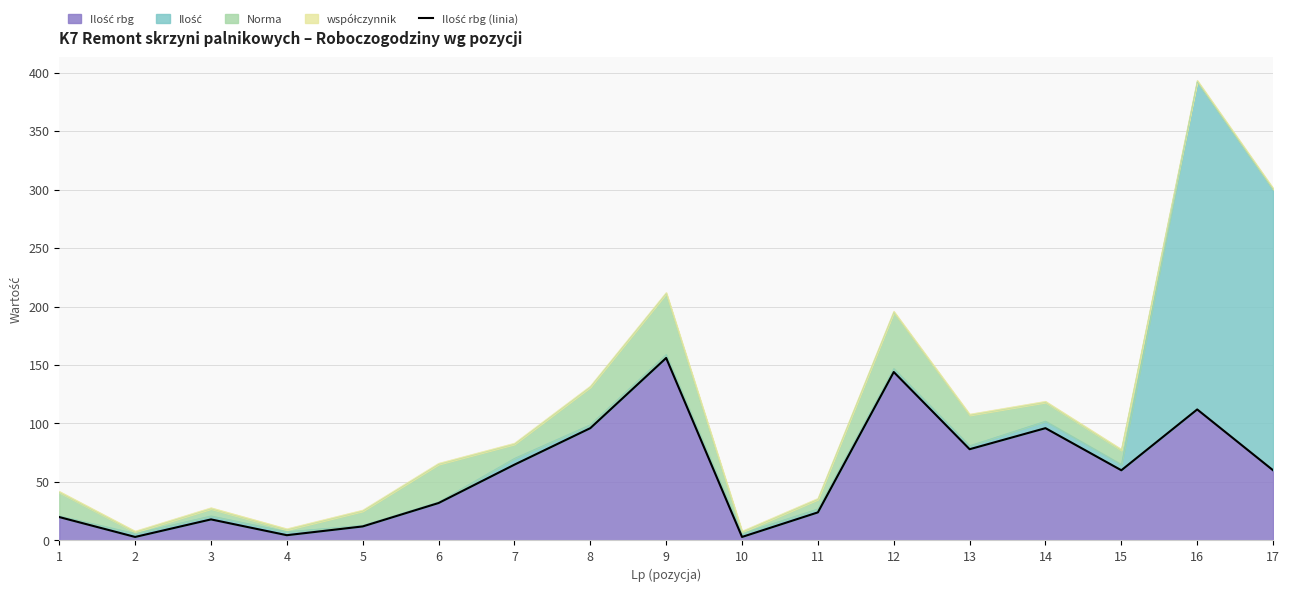

Reading left to right, list all the values displayed in this chart.

20.0	3.0	18.0	4.5	12.0	32.0	64.8	96.0	156.0	3.0	24.0	144.0	78.0	96.0	60.0	112.0	60.0